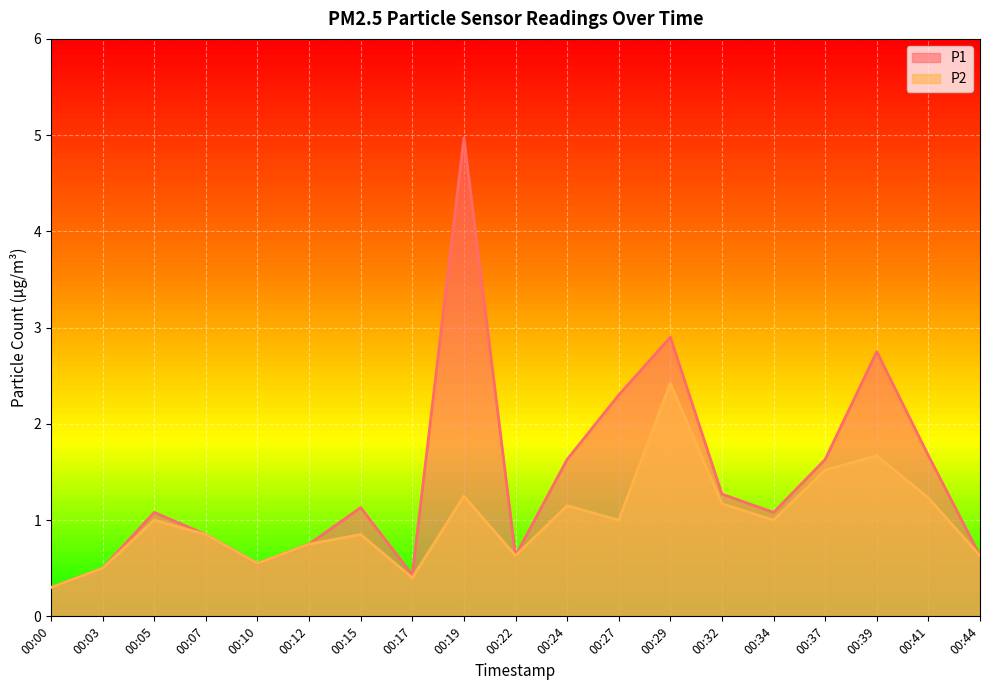

What is the value of the P2 point at the 13th from the left?

2.4